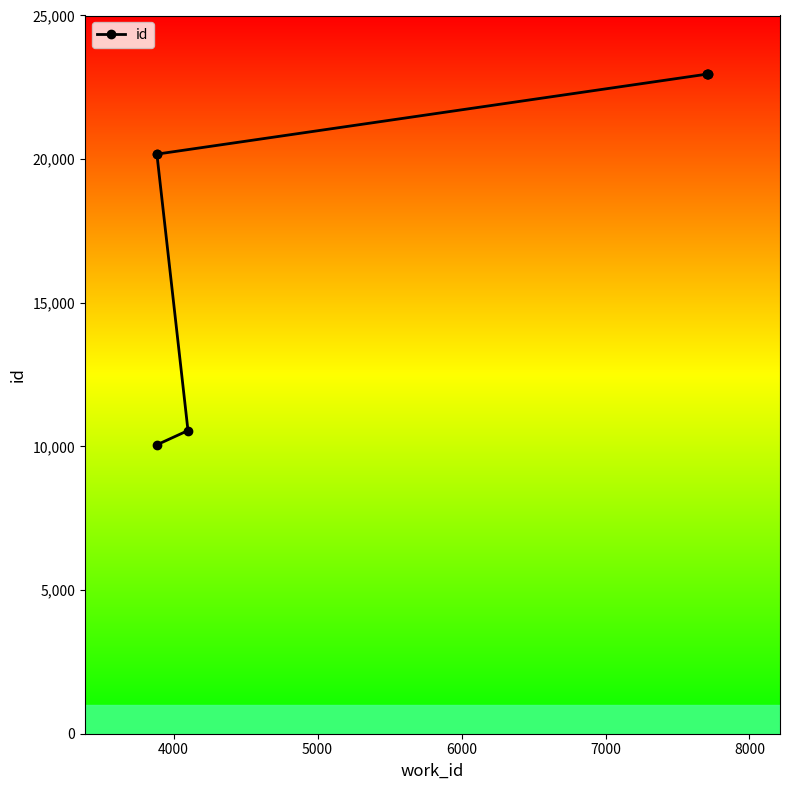

How many lines are shown in the chart?

1